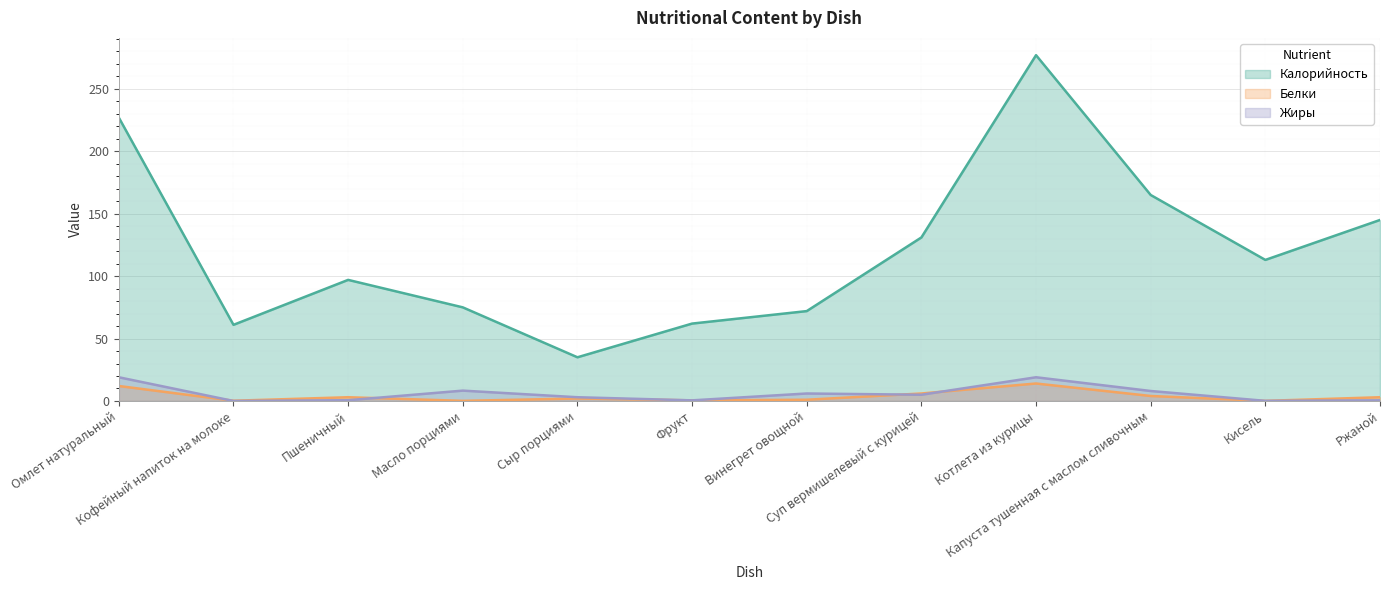

Rank the categories by Белки value from highest to lowest.

Котлета из курицы, Омлет натуральный, Суп вермишелевый с курицей, Капуста тушенная с маслом сливочным, Пшеничный, Ржаной, Сыр порциями, Винегрет овощной, Фрукт, Кофейный напиток на молоке, Масло порциями, Кисель